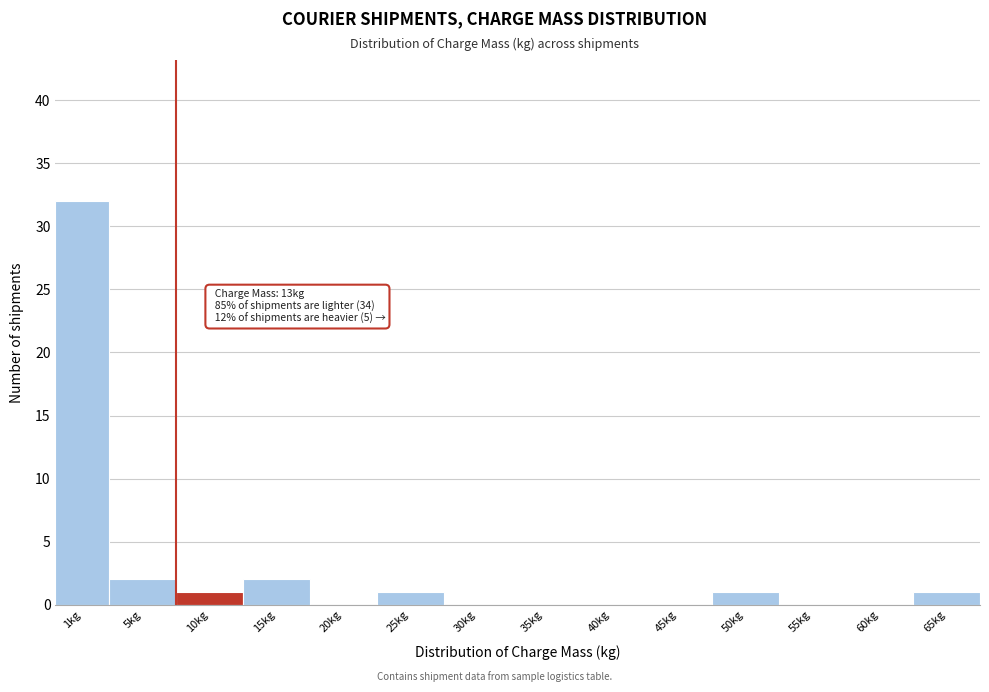

Reading left to right, list all the values displayed in this chart.

1kg=32	5kg=2	10kg=1	15kg=2	20kg=0	25kg=1	30kg=0	35kg=0	40kg=0	45kg=0	50kg=1	55kg=0	60kg=0	65kg=1